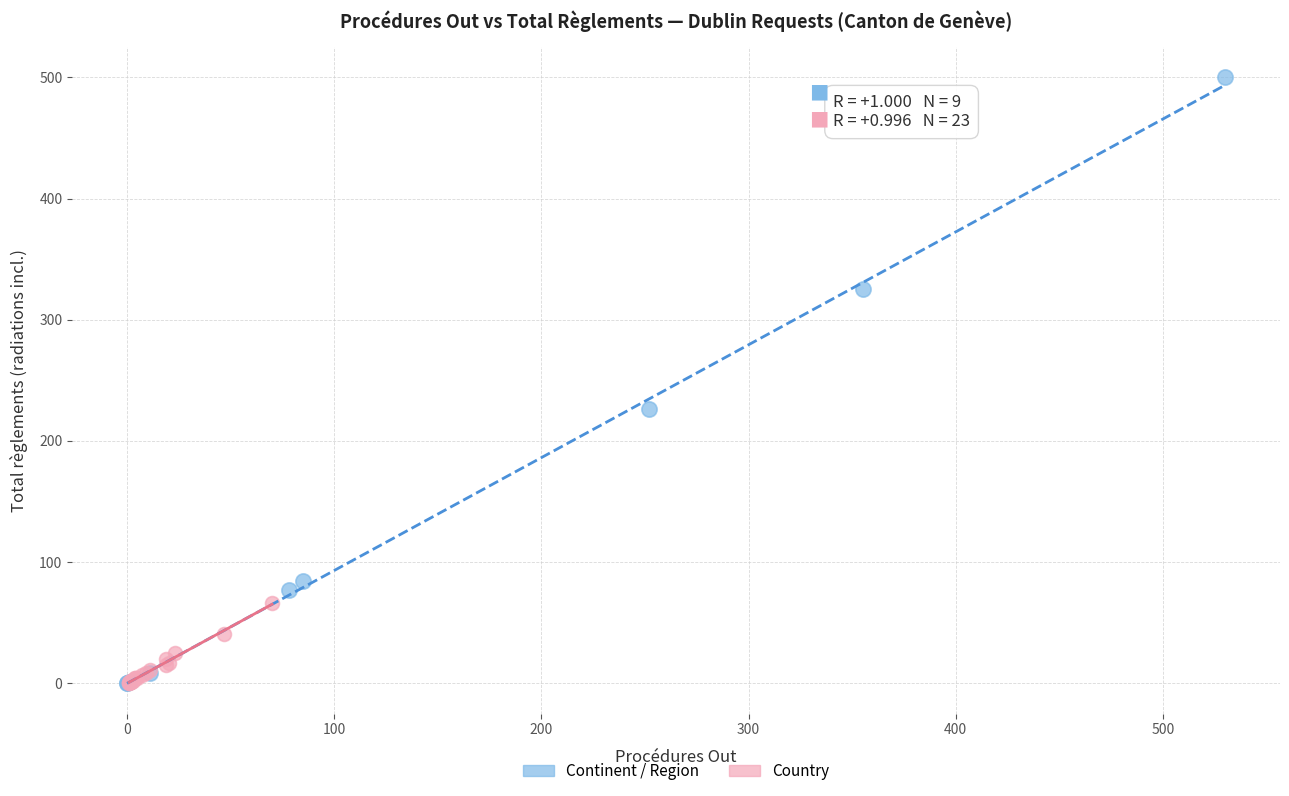

Which series contains the highest Y value?

Continent / Region